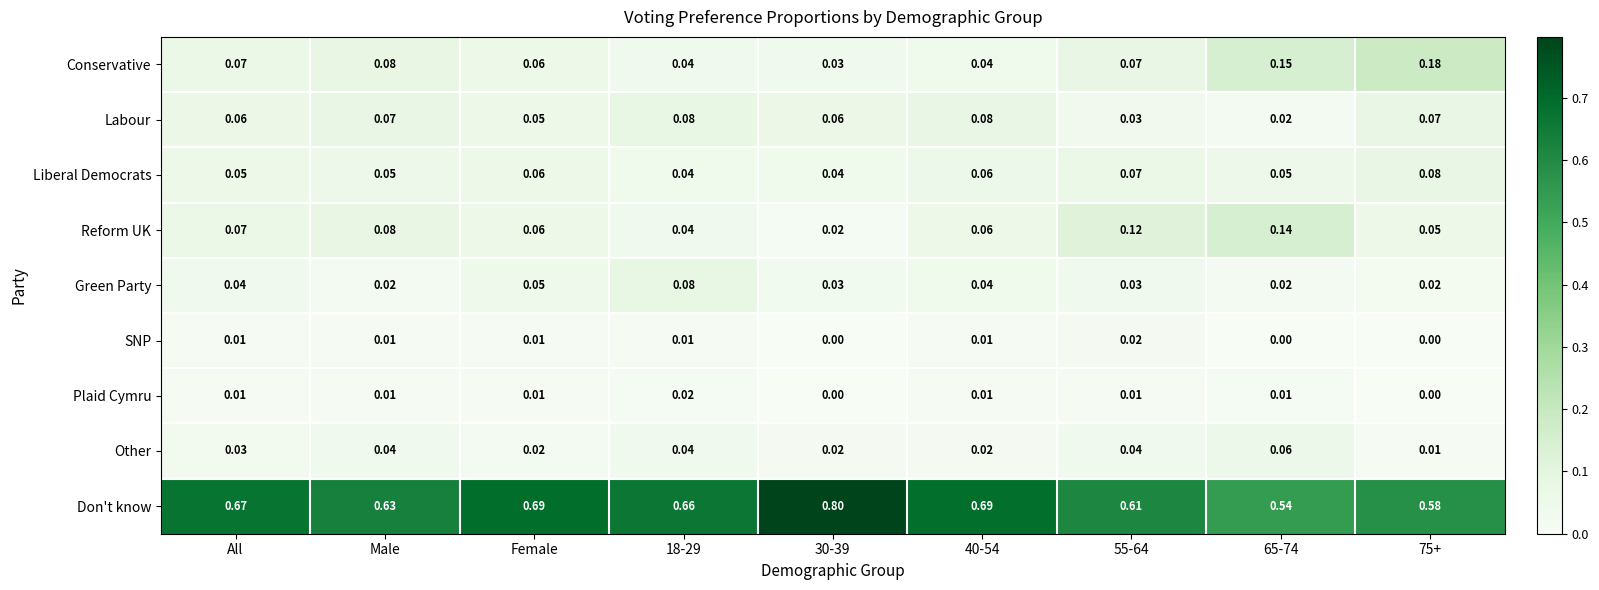

At which category does the chart reach its peak across all series?

30-39